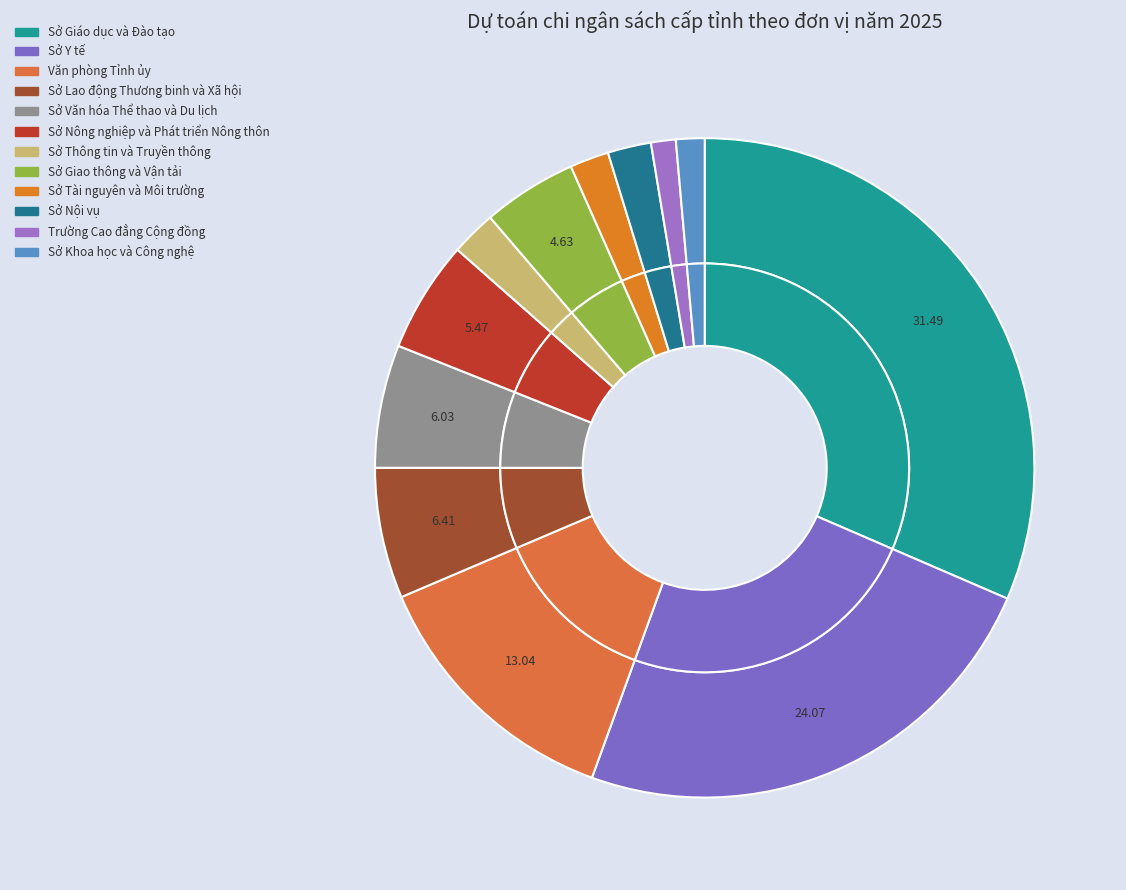

Count the number of slices in the pie.

12